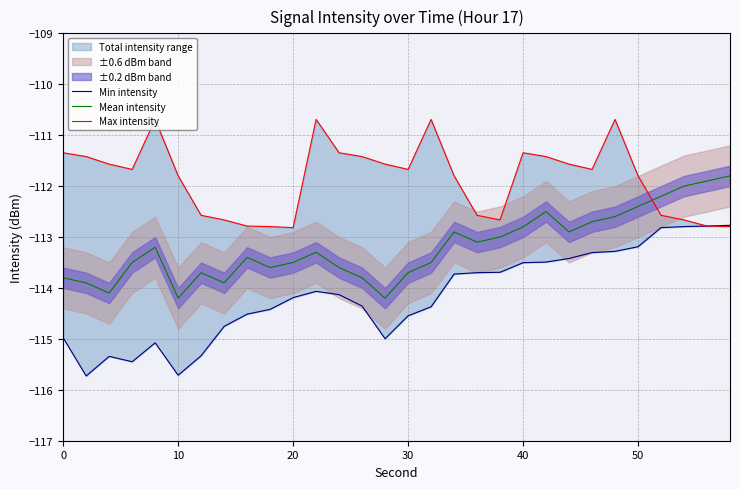

Reading right to left, list all the values displayed in this chart.

Min intensity: -112.8	-112.8	-112.8	-112.8	-113.2	-113.3	-113.3	-113.4	-113.5	-113.5	-113.7	-113.7	-113.7	-114.4	-114.5	-115.0	-114.4	-114.1	-114.1	-114.2	-114.4	-114.5	-114.8	-115.3	-115.7	-115.1	-115.4	-115.3	-115.7	-115.0
Mean intensity: -111.8	-111.9	-112.0	-112.2	-112.4	-112.6	-112.7	-112.9	-112.5	-112.8	-113.0	-113.1	-112.9	-113.5	-113.7	-114.2	-113.8	-113.6	-113.3	-113.5	-113.6	-113.4	-113.9	-113.7	-114.2	-113.2	-113.5	-114.1	-113.9	-113.8
Max intensity: -112.8	-112.8	-112.7	-112.6	-111.8	-110.7	-111.7	-111.6	-111.4	-111.3	-112.7	-112.6	-111.8	-110.7	-111.7	-111.6	-111.4	-111.3	-110.7	-112.8	-112.8	-112.8	-112.7	-112.6	-111.8	-110.7	-111.7	-111.6	-111.4	-111.3